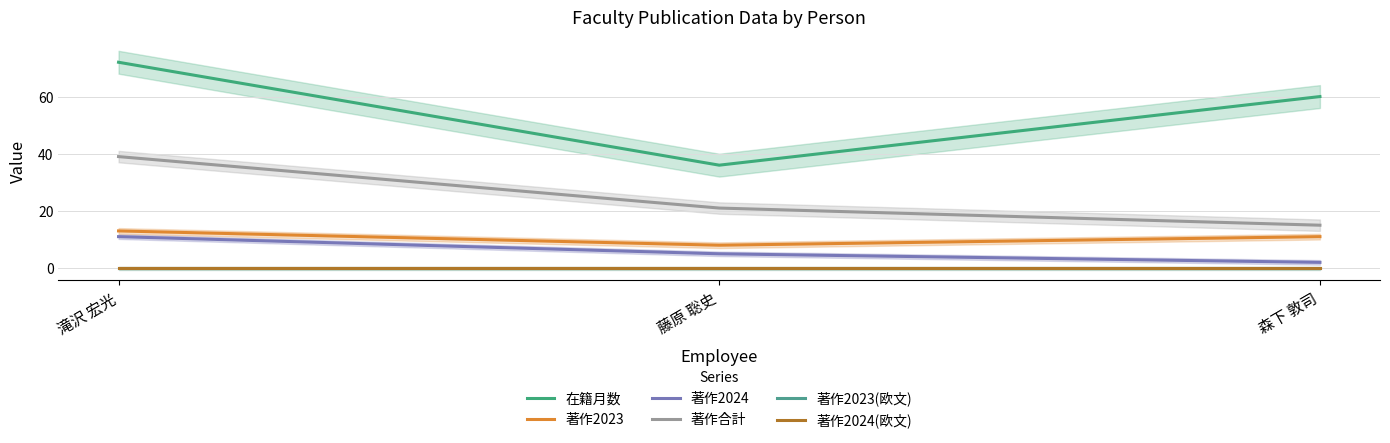

Which series changed the most between 滝沢 宏光 and 森下 敦司?

著作合計